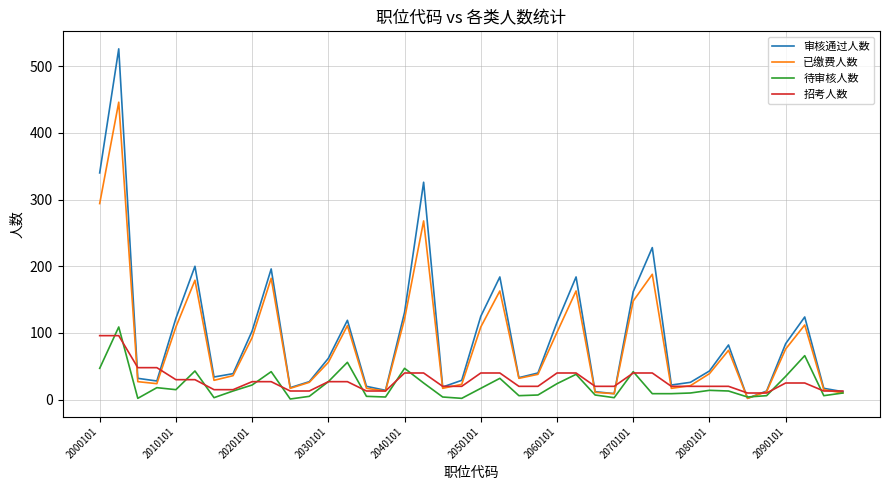

What is the maximum value for 招考人数?

96